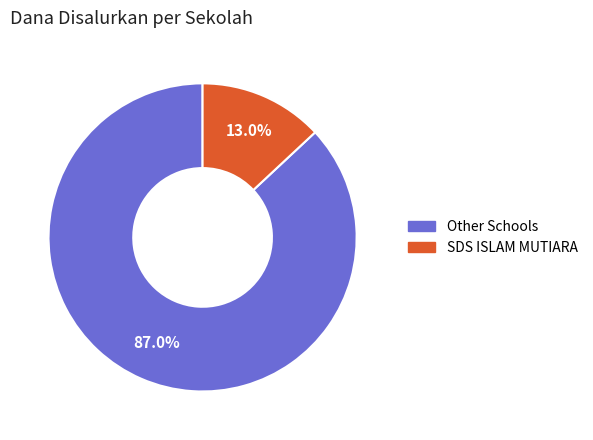

Is there a majority slice in this chart?

Yes